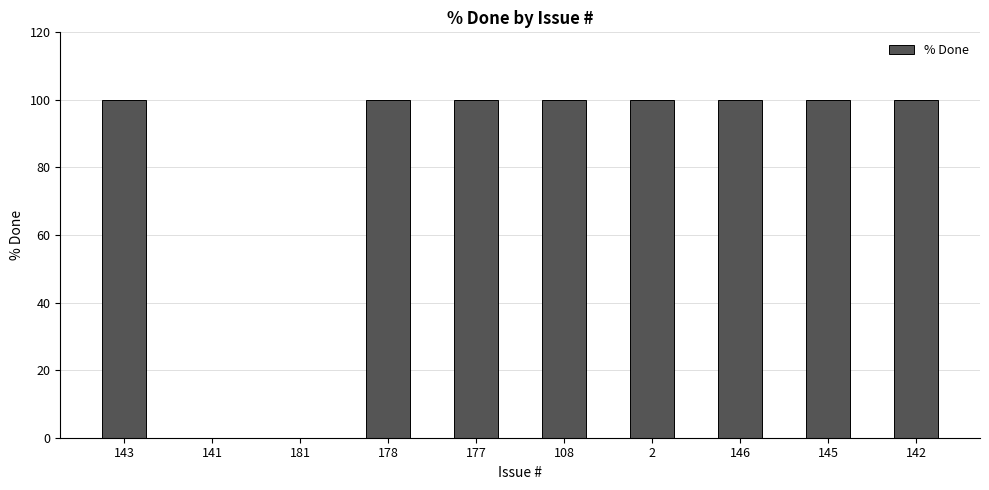

Are the bars grouped side by side (vs. stacked)?

No